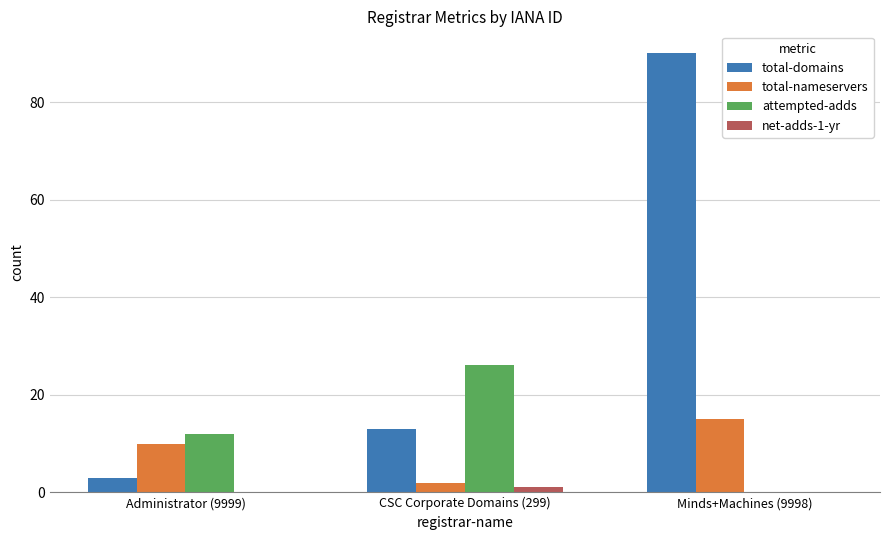

Are the bars horizontal?

No